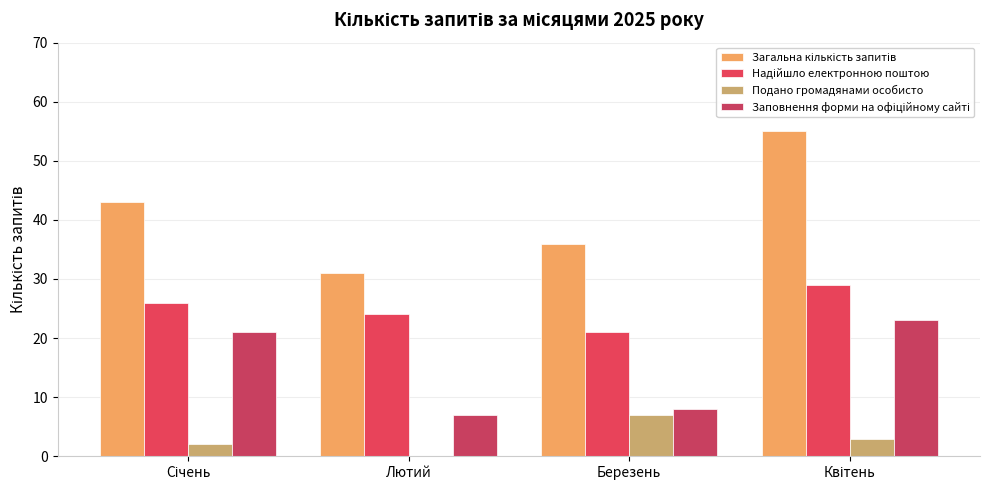

How many categories are shown in the chart?

4